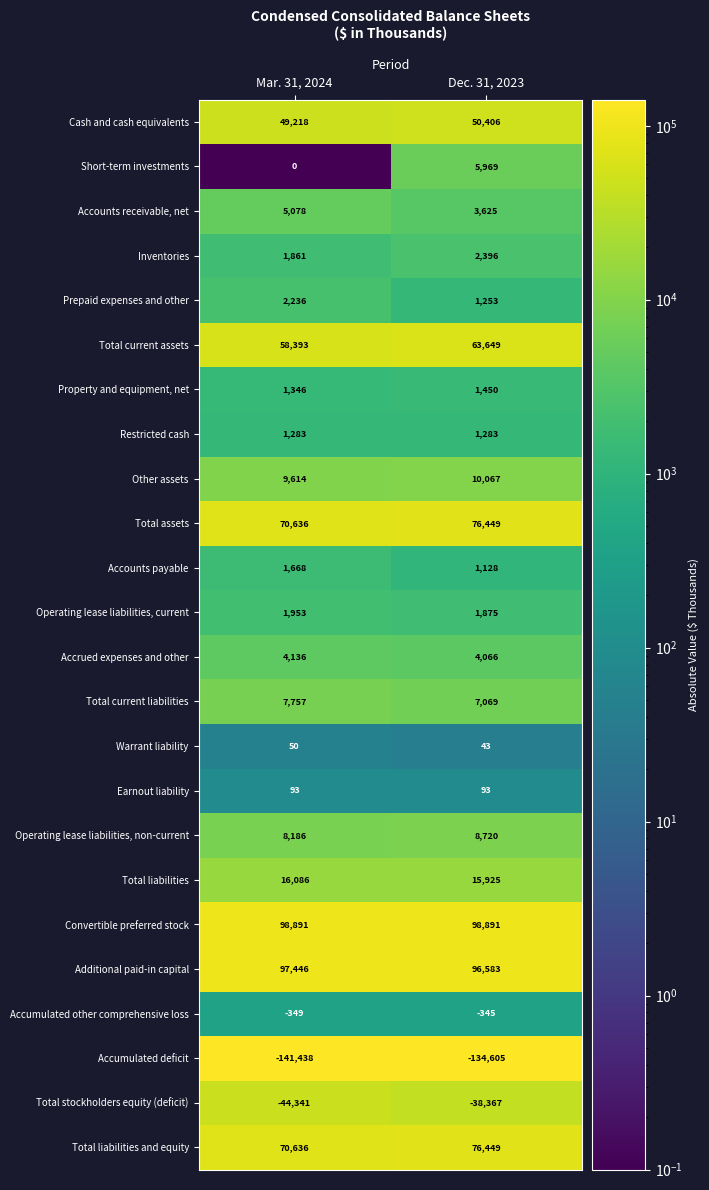

What is the total value across all series at Mar. 31, 2024?

320439